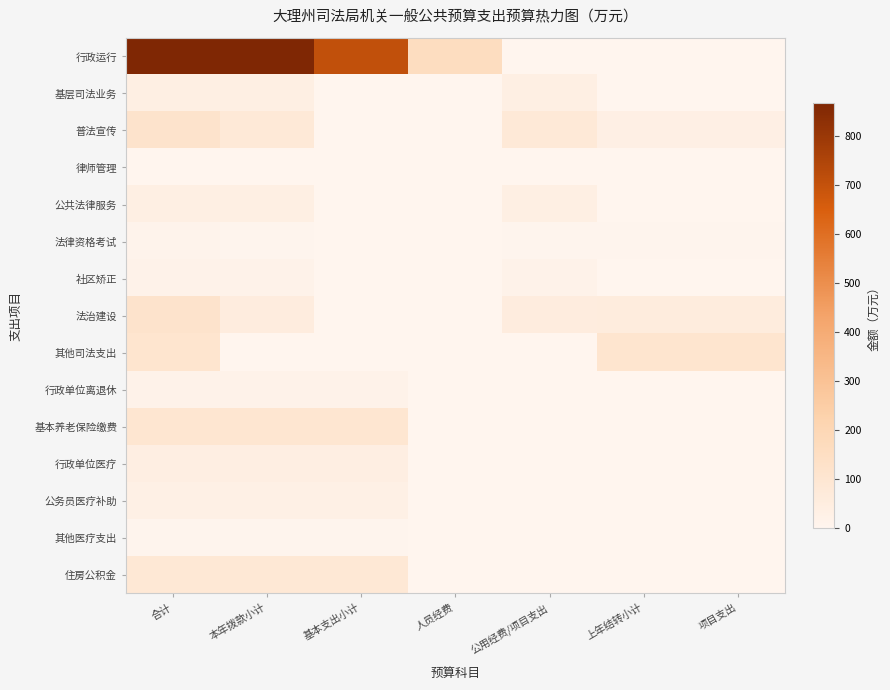

At which category is the sum across all series the highest?

合计